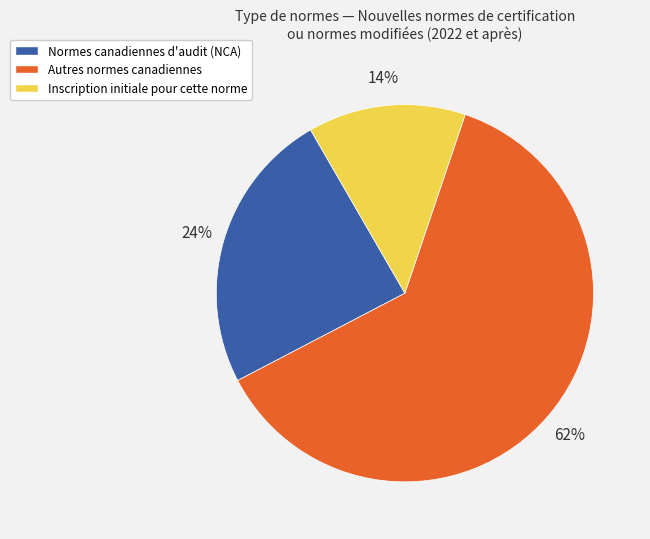

Count the number of slices in the pie.

3